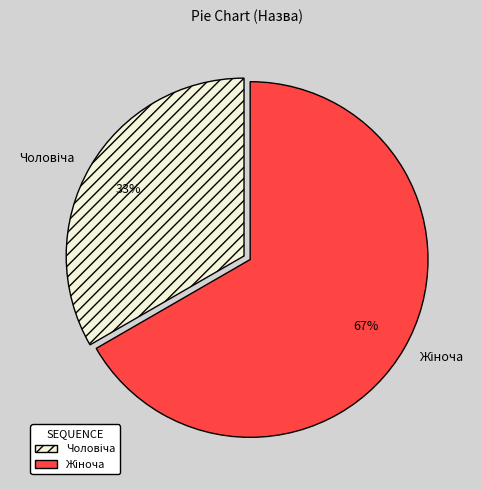

To the nearest percent, what is the average slice percentage?

50%